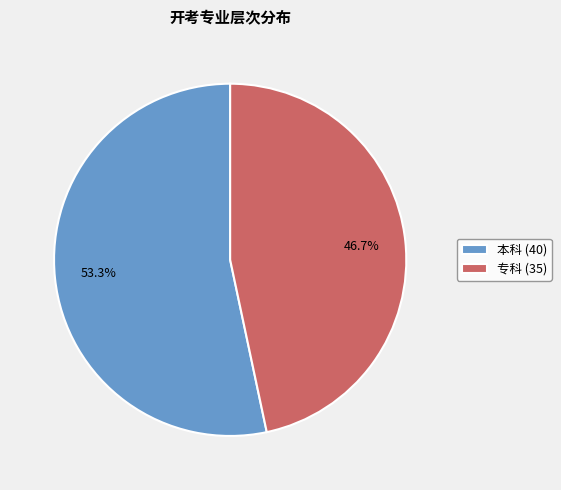

Does 专科 represent more than half of the total?

No